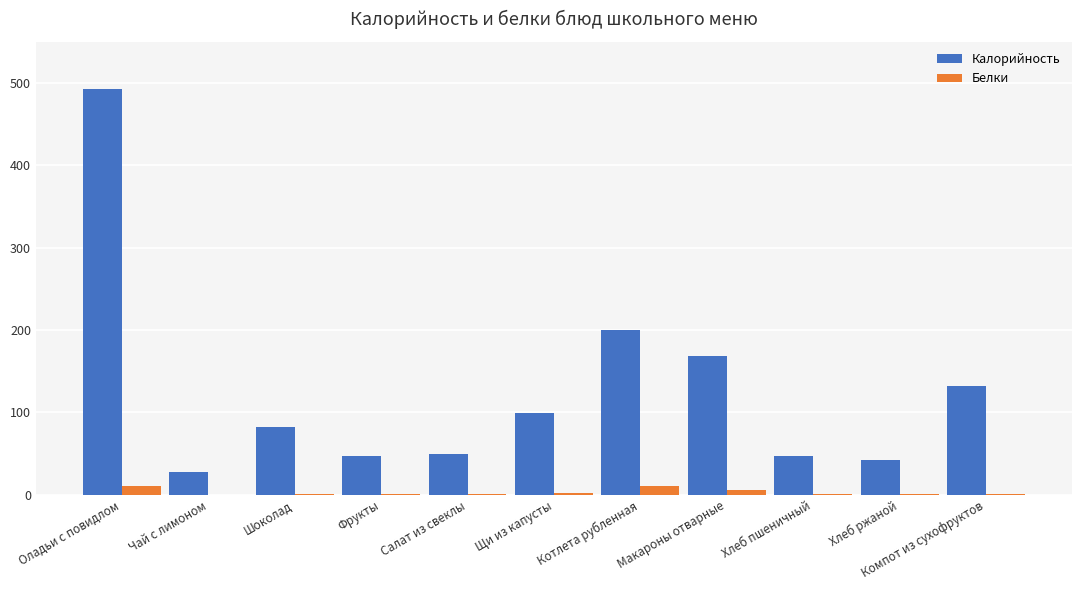

True or false: Калорийность has a value of 42.0 at Хлеб ржаной.

True